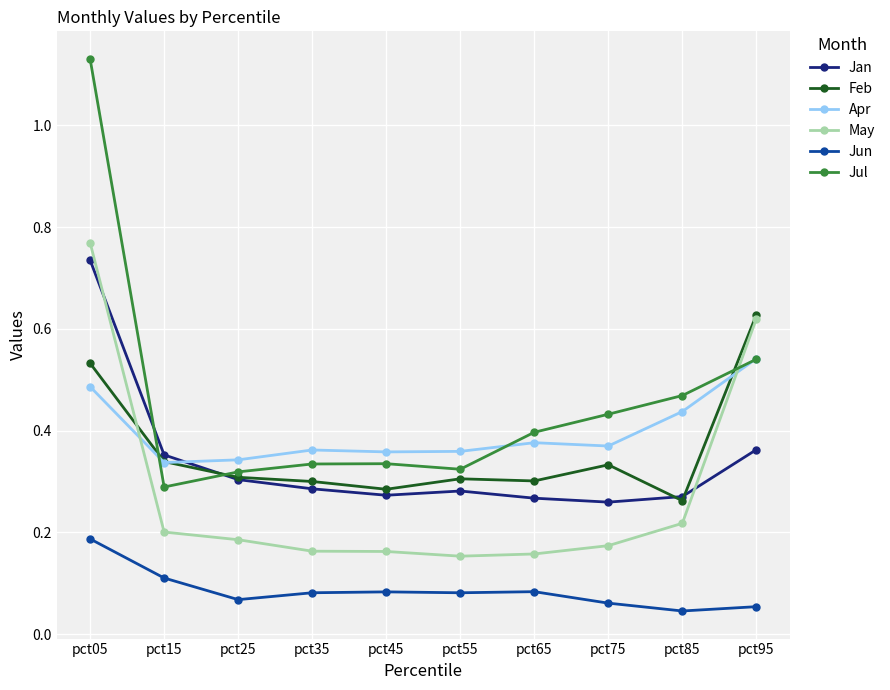

Is this an area chart (filled region under the line)?

No